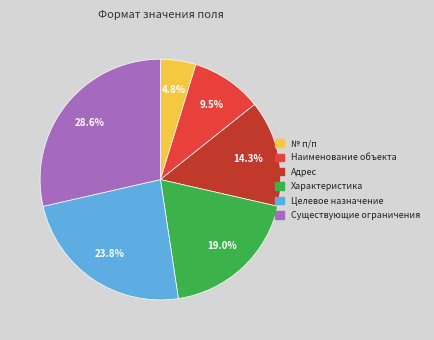

What is the smallest slice in the pie chart?

№ п/п